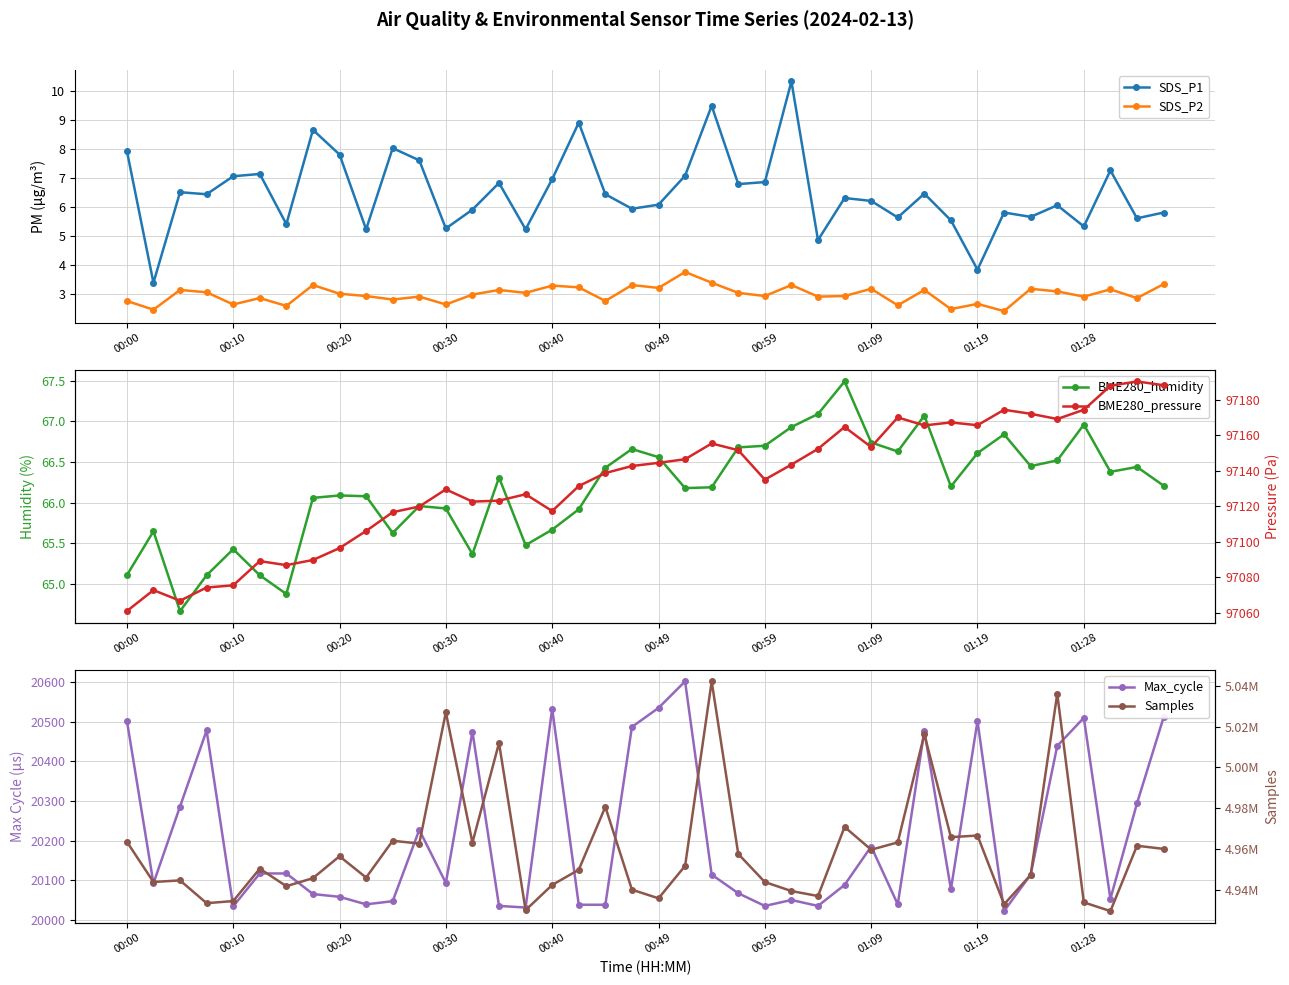

Reading left to right, list all the values displayed in this chart.

SDS_P1: 7.9	3.4	6.5	6.4	7.0	7.1	5.4	8.7	7.8	5.2	8.0	7.6	5.2	5.9	6.8	5.2	7.0	8.9	6.4	5.9	6.1	7.1	9.5	6.8	6.8	10.3	4.8	6.3	6.2	5.6	6.5	5.5	3.8	5.8	5.7	6.0	5.3	7.2	5.6	5.8
SDS_P2: 2.8	2.5	3.1	3.0	2.6	2.9	2.6	3.3	3.0	2.9	2.8	2.9	2.6	3.0	3.1	3.0	3.3	3.2	2.8	3.3	3.2	3.8	3.4	3.0	2.9	3.3	2.9	2.9	3.2	2.6	3.1	2.5	2.6	2.4	3.2	3.1	2.9	3.1	2.9	3.3
BME280_humidity: 65.1	65.7	64.7	65.1	65.4	65.1	64.9	66.1	66.1	66.1	65.6	66.0	65.9	65.4	66.3	65.5	65.7	65.9	66.4	66.7	66.6	66.2	66.2	66.7	66.7	66.9	67.1	67.5	66.7	66.6	67.1	66.2	66.6	66.8	66.5	66.5	67.0	66.4	66.4	66.2
Max_cycle: 20503.0	20092.0	20286.0	20478.0	20034.0	20117.0	20117.0	20065.0	20058.0	20039.0	20047.0	20227.0	20093.0	20475.0	20035.0	20031.0	20533.0	20038.0	20038.0	20487.0	20535.0	20602.0	20114.0	20067.0	20035.0	20050.0	20035.0	20088.0	20185.0	20039.0	20477.0	20077.0	20502.0	20022.0	20114.0	20439.0	20510.0	20053.0	20294.0	20511.0
BME280_pressure: 97060.9	97072.8	97066.8	97074.2	97075.4	97089.1	97086.8	97089.7	97096.4	97106.1	97116.6	97119.8	97129.5	97122.6	97123.1	97126.7	97117.3	97131.3	97138.7	97142.6	97144.4	97146.4	97155.3	97151.5	97135.0	97143.4	97152.3	97164.6	97153.3	97170.0	97165.5	97167.2	97165.6	97174.3	97172.0	97169.1	97174.3	97187.8	97190.2	97188.1
Samples: 4963509.0	4943771.0	4944558.0	4933371.0	4934412.0	4950305.0	4941711.0	4945656.0	4956393.0	4945947.0	4963995.0	4962637.0	5027019.0	4963064.0	5011957.0	4929959.0	4942305.0	4949773.0	4980628.0	4939990.0	4935764.0	4951669.0	5042193.0	4957538.0	4943739.0	4939328.0	4936885.0	4970793.0	4959611.0	4963194.0	5016226.0	4965771.0	4966563.0	4932832.0	4947218.0	5036102.0	4933758.0	4929499.0	4961548.0	4960017.0